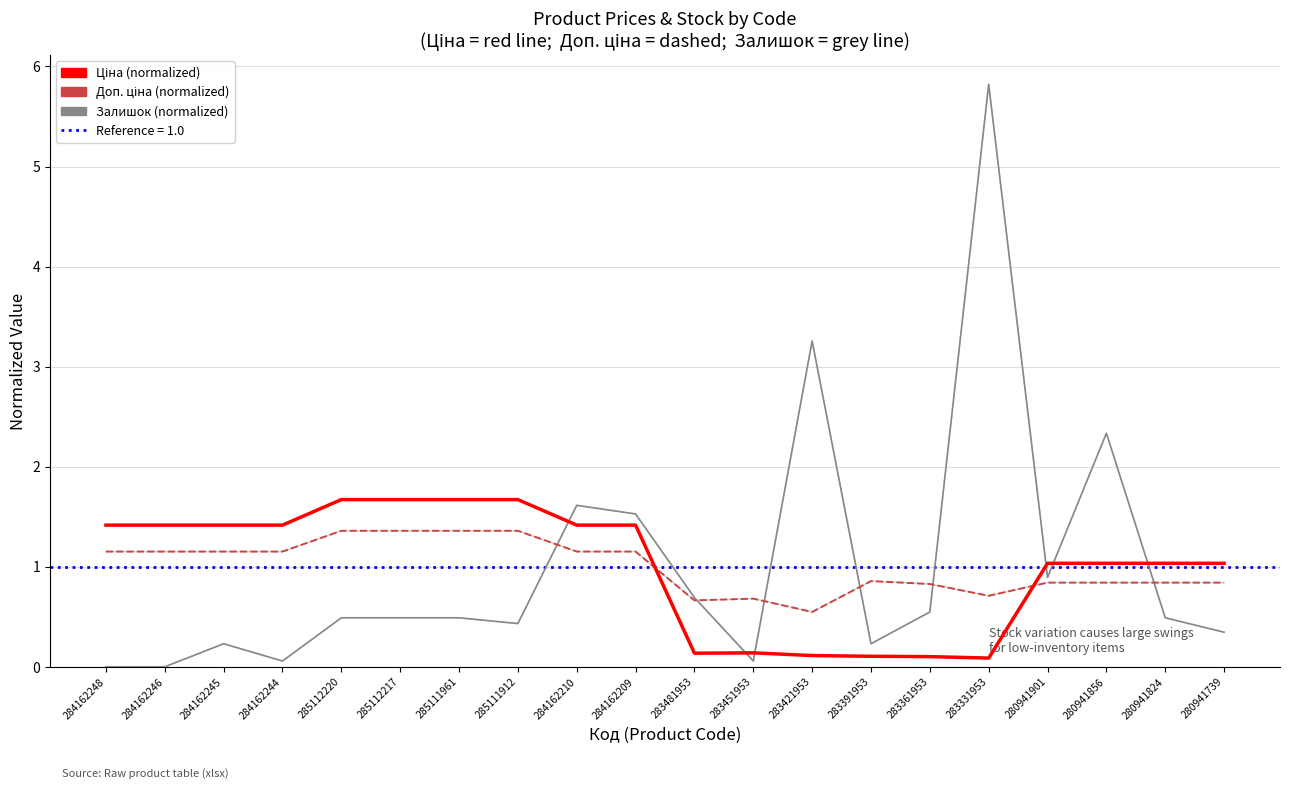

How many interior local peaks does the Залишок (normalized) series have?

5